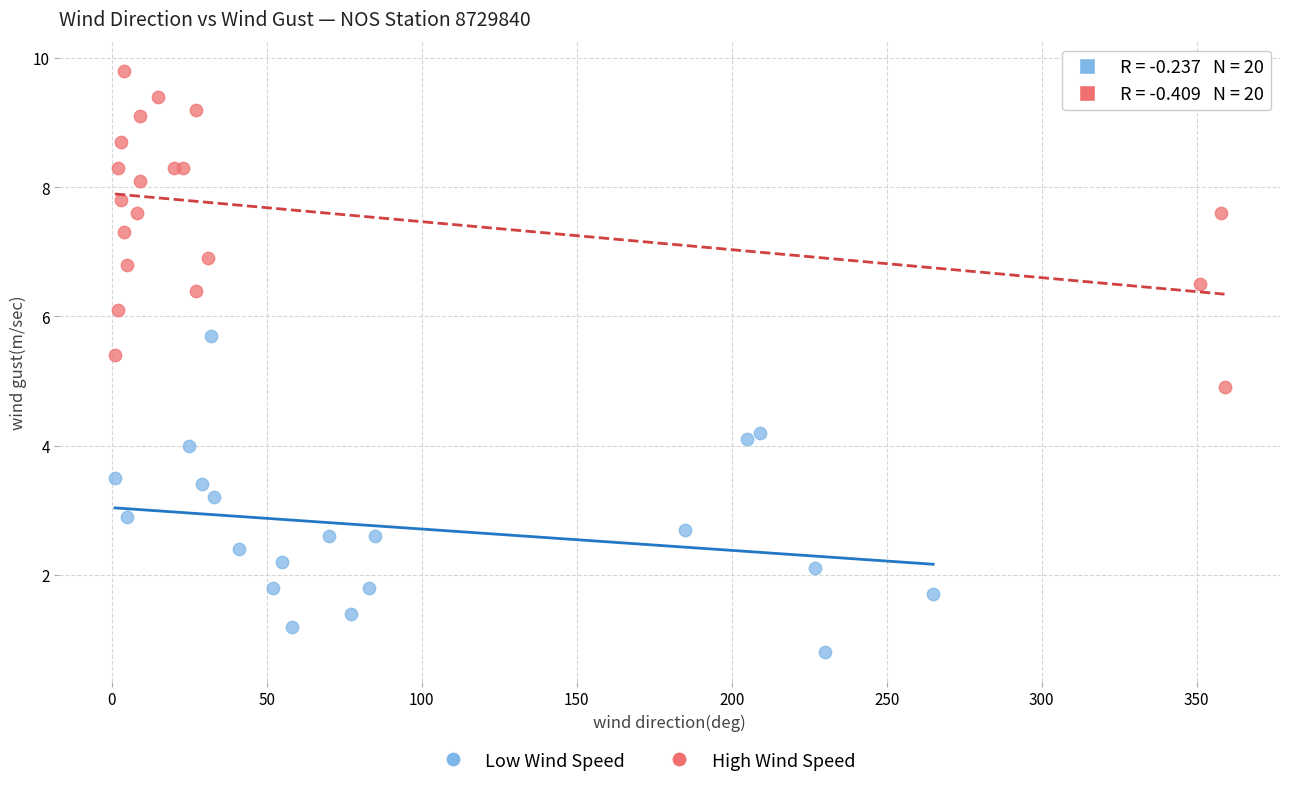

Which series reaches the maximum Y coordinate?

High Wind Speed